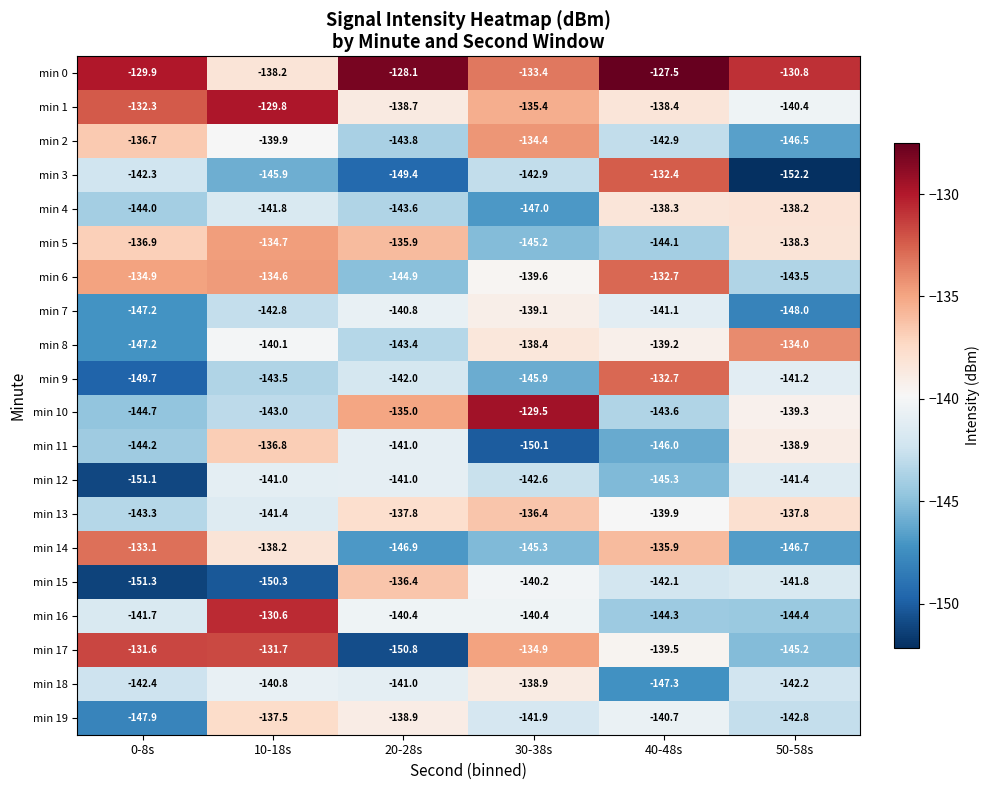

Which series has the largest range (max minus min)?

min 3